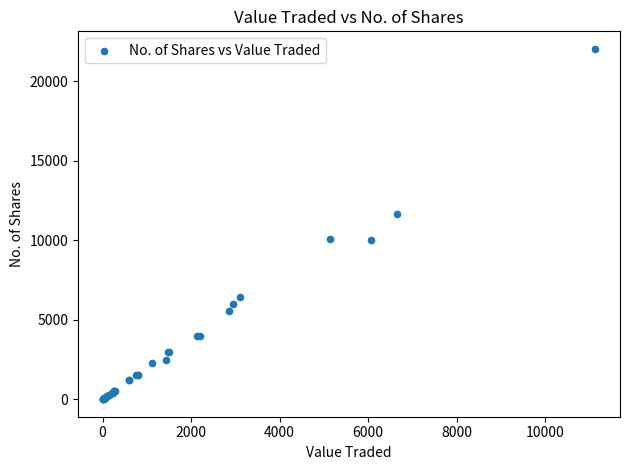

What Y value in the scatter plot is closest to 11027?

11683